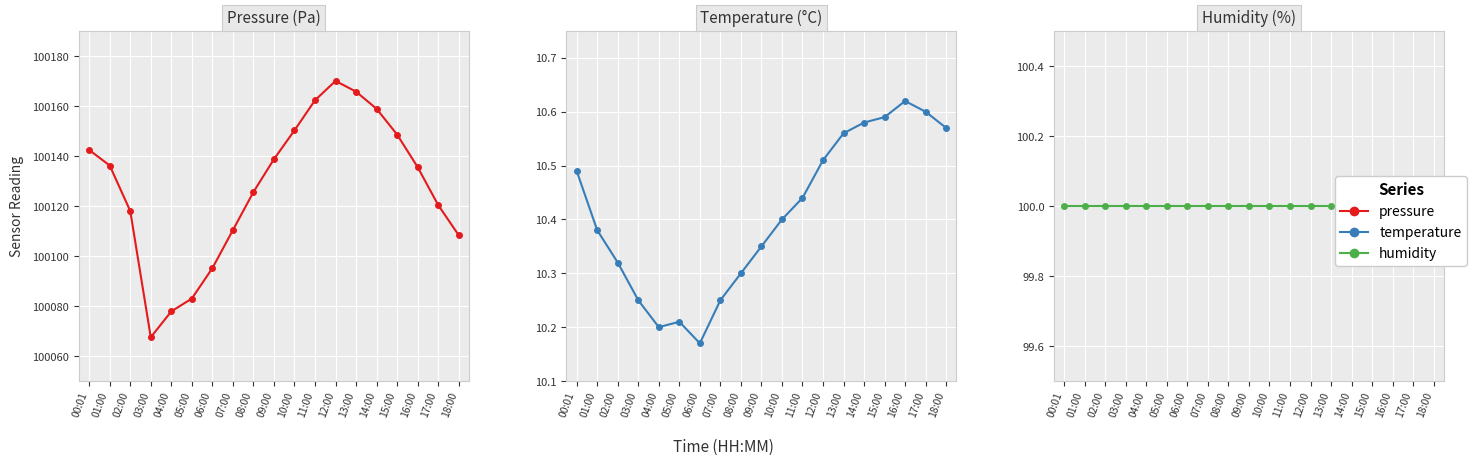

Is it true that humidity equals 154.5 at 05:00?

False